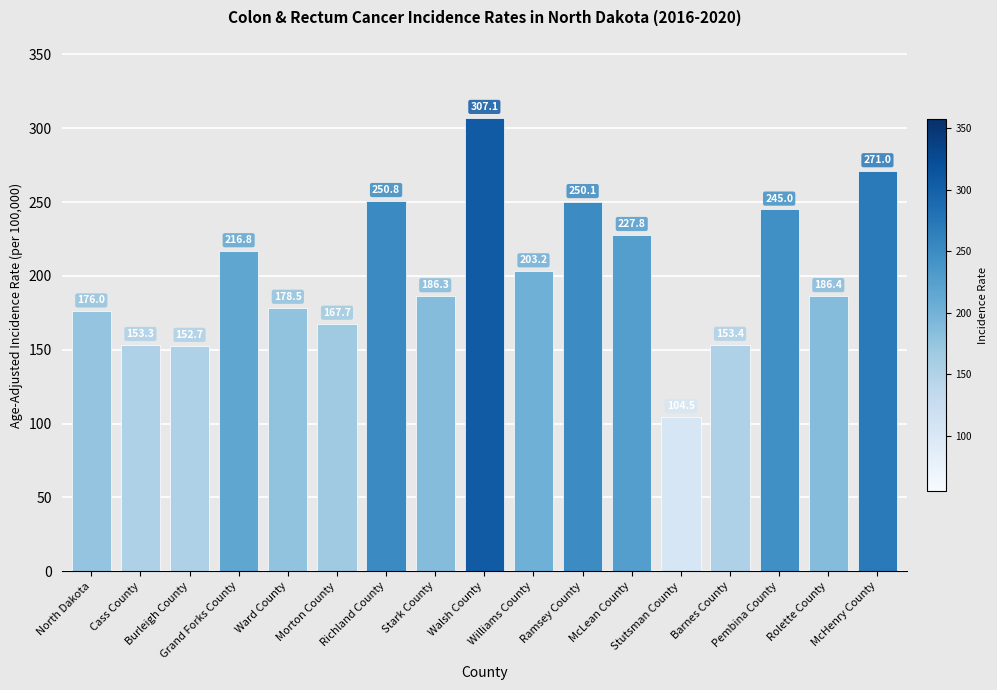

What is the average value?

201.8